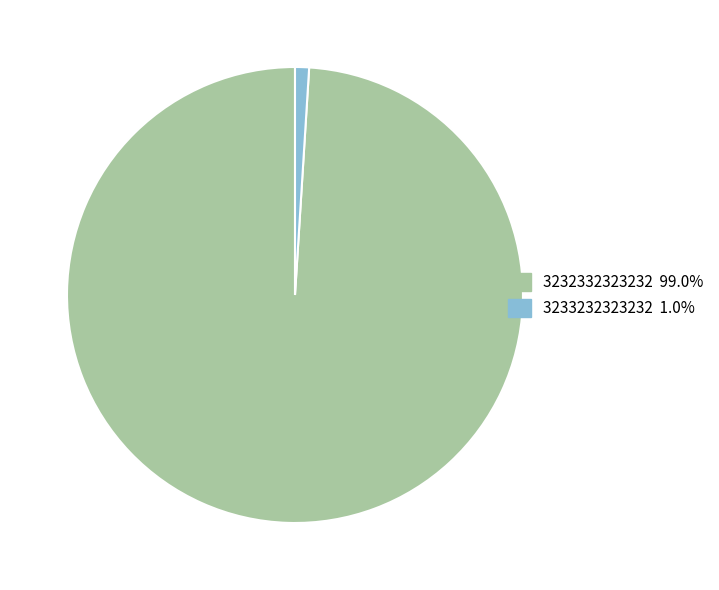

Rank the categories by value from highest to lowest.

3232332323232, 3233232323232